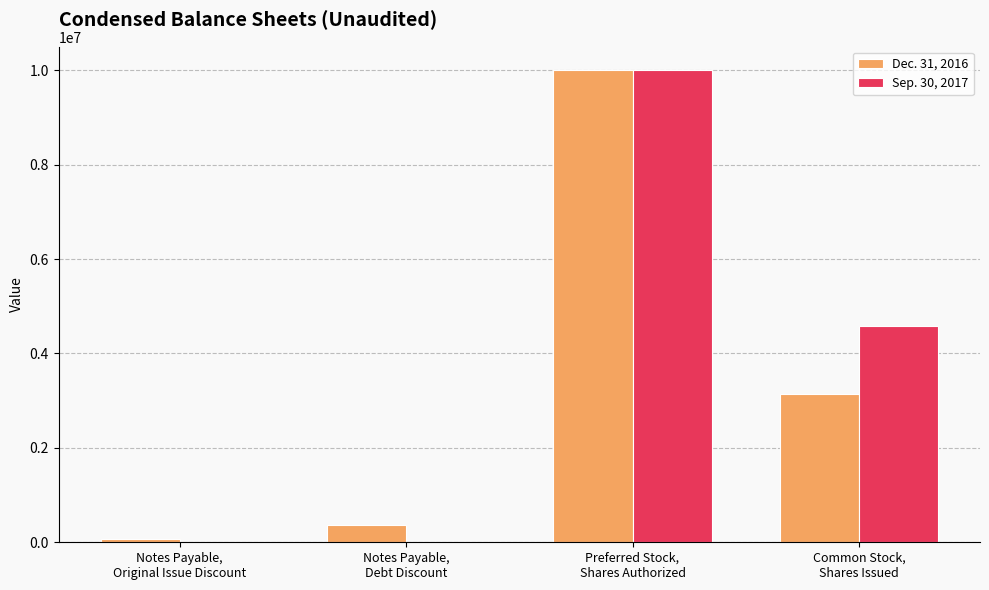

What are all the series names shown in the legend?

Dec. 31, 2016, Sep. 30, 2017